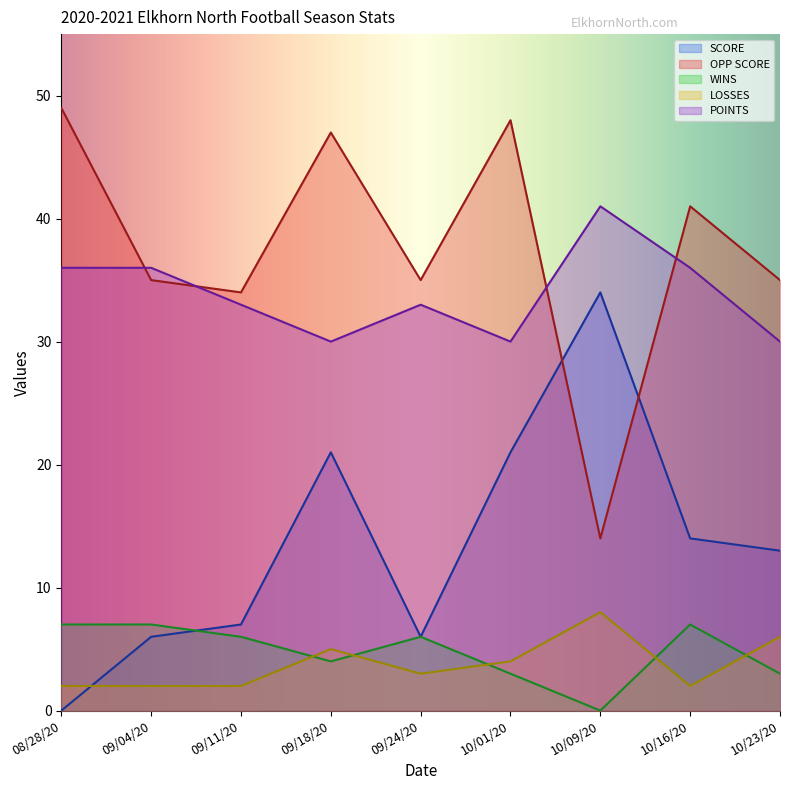

How many lines are shown in the chart?

5